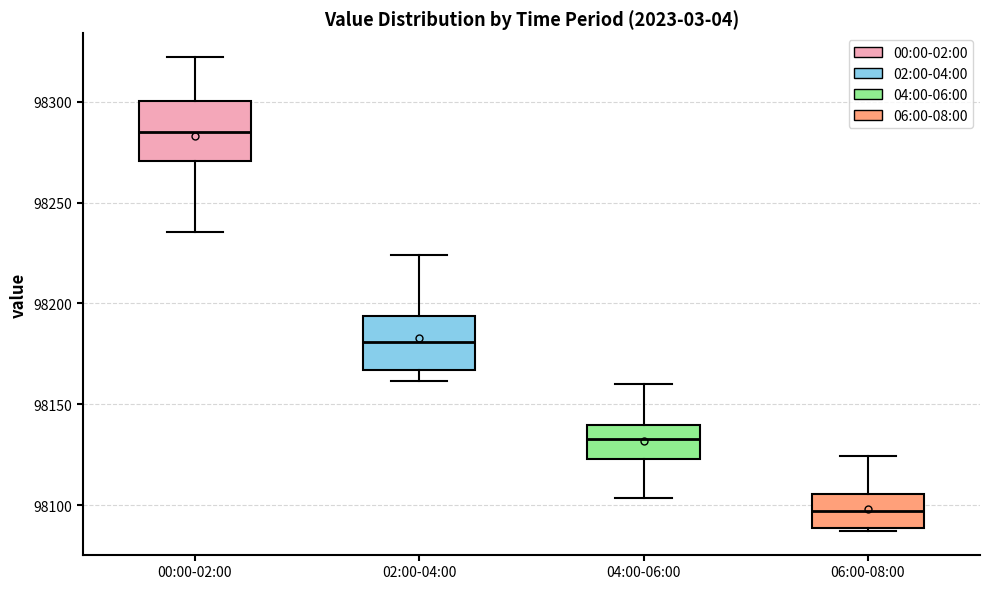

Reading left to right, read every box against the y-axis: the position of its median line, the range the box covers, and the ends of its whiskers. The values are not printed on the chart, so give them approximately, as read against the axis.

00:00-02:00: median 98285, box 98270 to 98300, whiskers 98235 to 98320
02:00-04:00: median 98180, box 98165 to 98195, whiskers 98160 to 98225
04:00-06:00: median 98135, box 98125 to 98140, whiskers 98105 to 98160
06:00-08:00: median 98095, box 98090 to 98105, whiskers 98085 to 98125